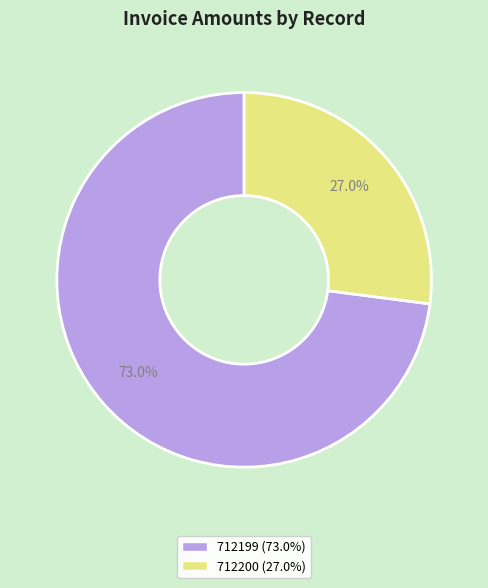

To the nearest percent, what is the difference between the 712199 and 712200 slice percentages?

46%